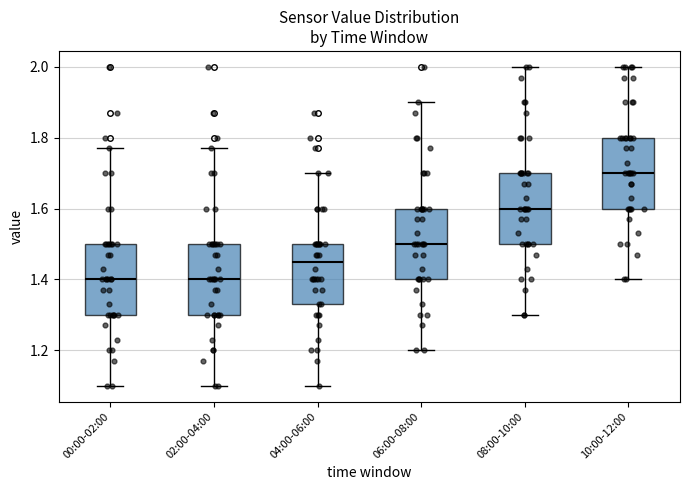

Reading left to right, read every box against the y-axis: the position of its median line, the range the box covers, and the ends of its whiskers. The values are not printed on the chart, so give them approximately, as read against the axis.

00:00-02:00: median 1.40, box 1.30 to 1.50, whiskers 1.10 to 1.78
02:00-04:00: median 1.40, box 1.30 to 1.50, whiskers 1.10 to 1.78
04:00-06:00: median 1.46, box 1.34 to 1.50, whiskers 1.10 to 1.70
06:00-08:00: median 1.50, box 1.40 to 1.60, whiskers 1.20 to 1.90
08:00-10:00: median 1.60, box 1.50 to 1.70, whiskers 1.30 to 2.00
10:00-12:00: median 1.70, box 1.60 to 1.80, whiskers 1.40 to 2.00